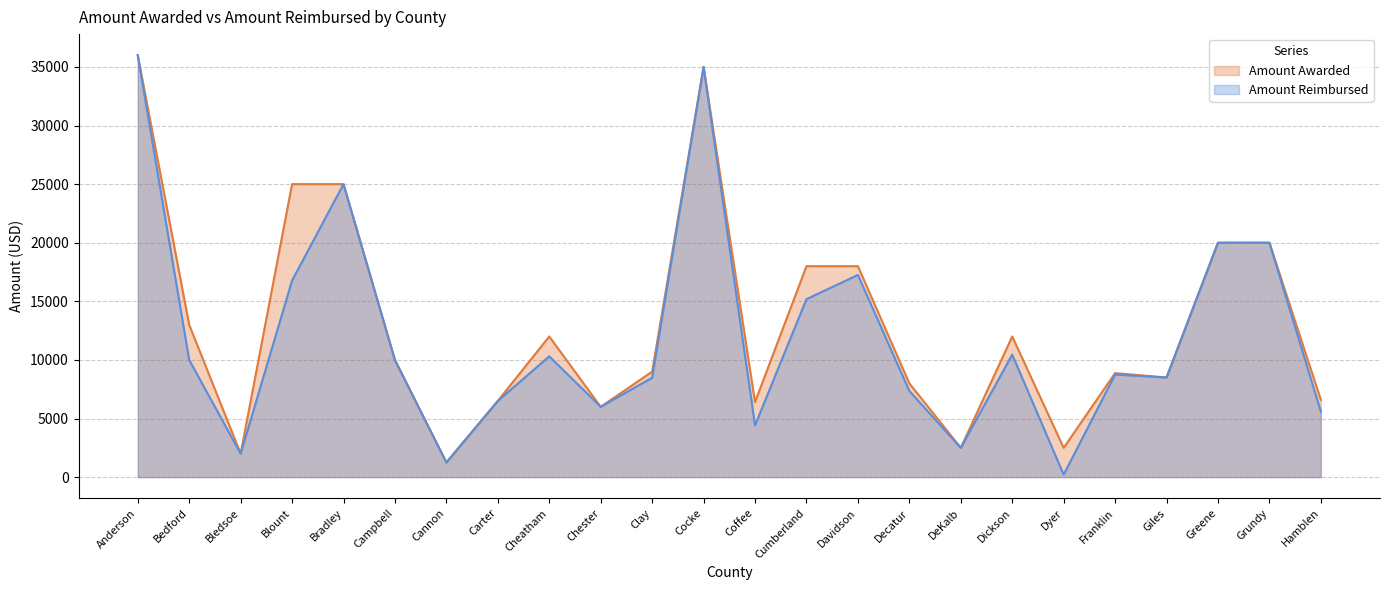

True or false: Amount Awarded and Amount Reimbursed cross at least once.

False